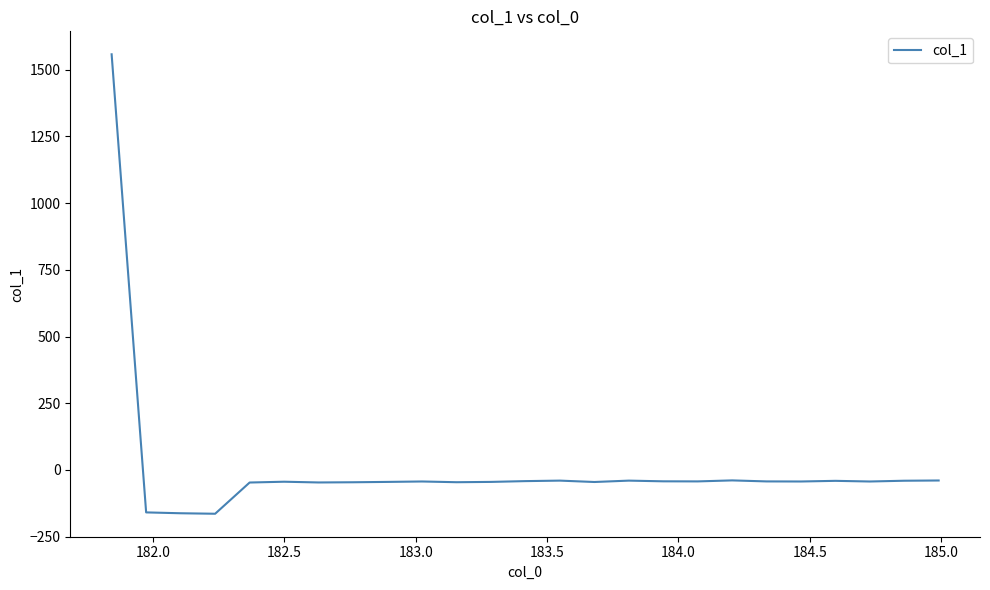

What is the difference between the second highest and minimum values?

125.0